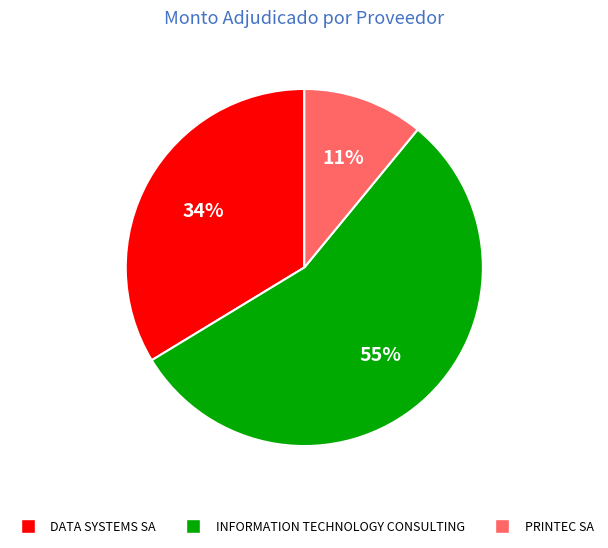

To the nearest percent, what portion does INFORMATION TECHNOLOGY CONSULTING represent?

55%